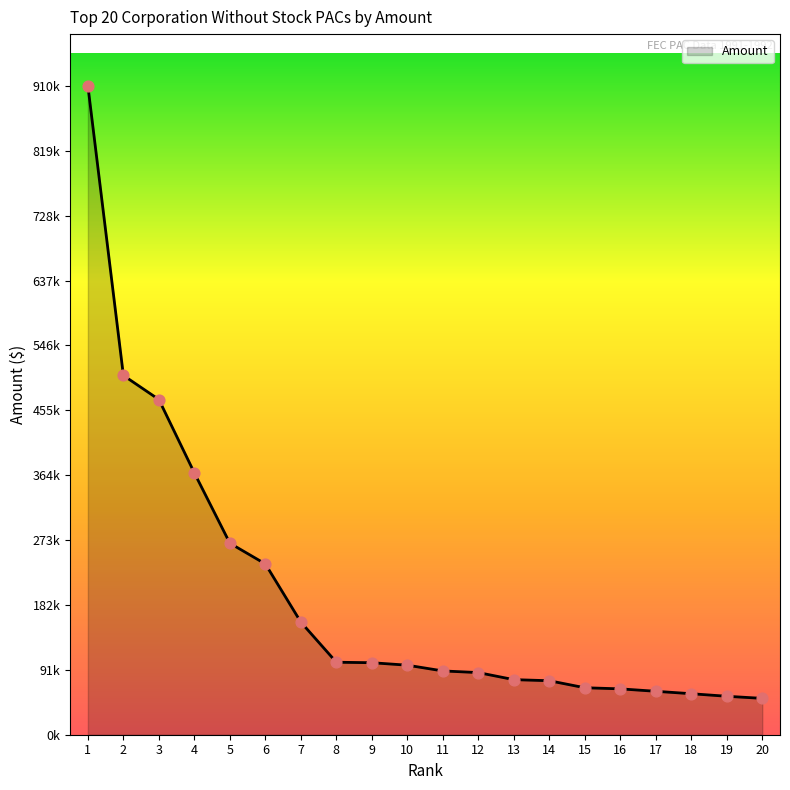

Does the chart have visible grid lines?

No